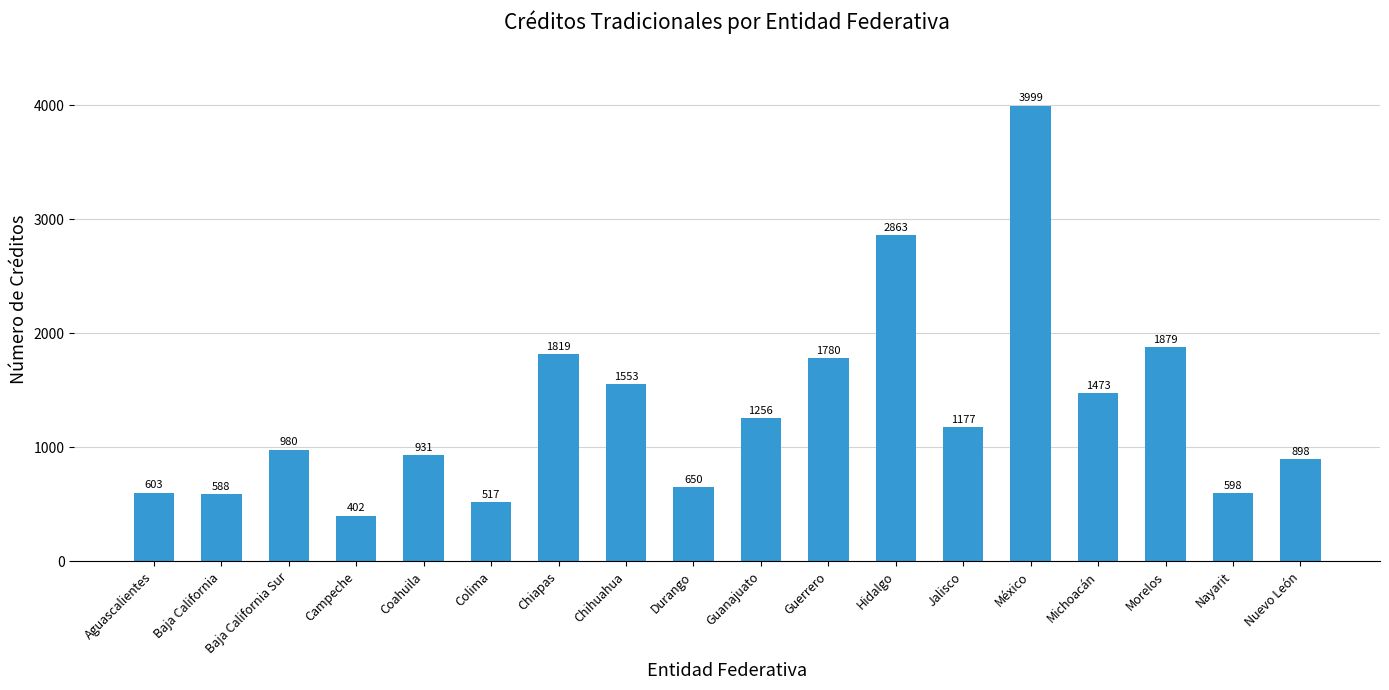

Which category has the lowest value across all series?

Campeche